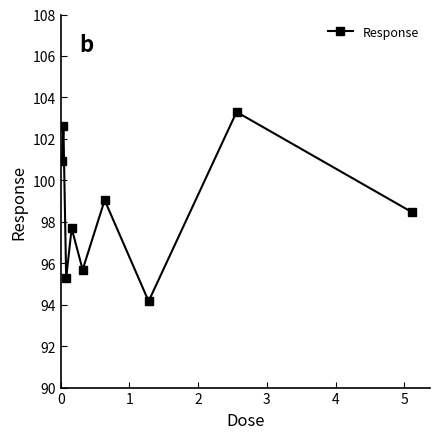

What is the value of the 4th point from the left?

97.7